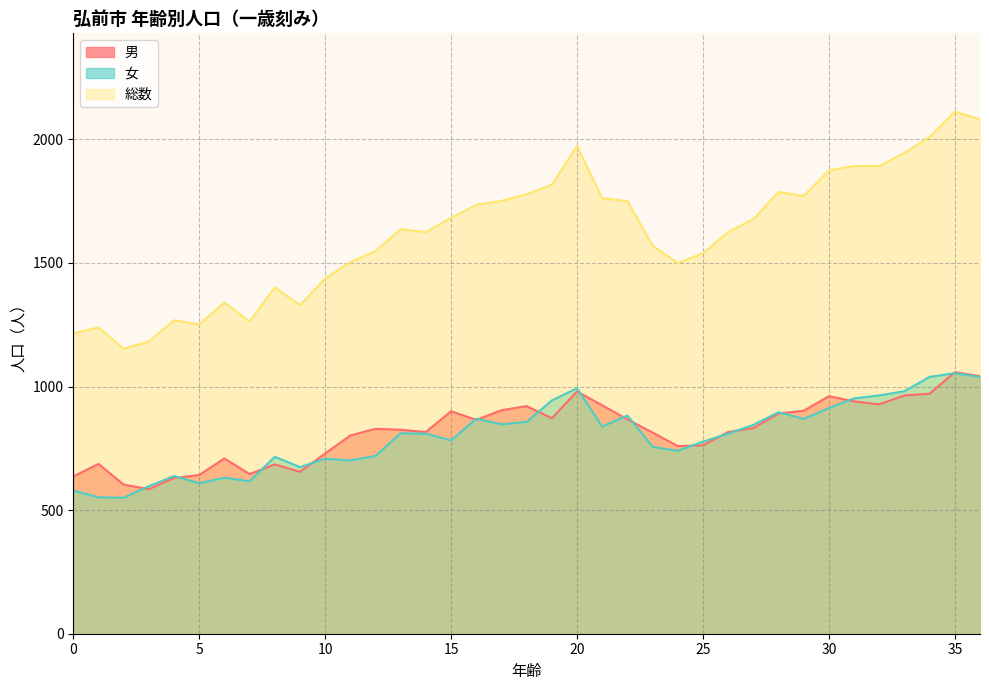

At which label does 総数 reach its minimum?

2